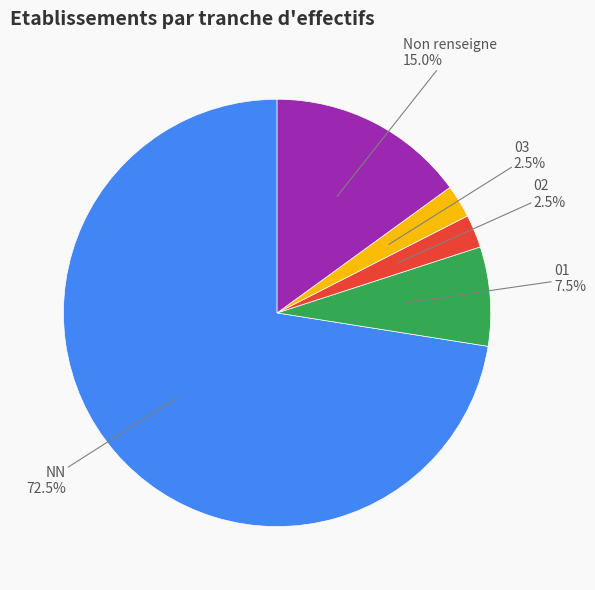

To the nearest percent, what is the average slice percentage?

20%